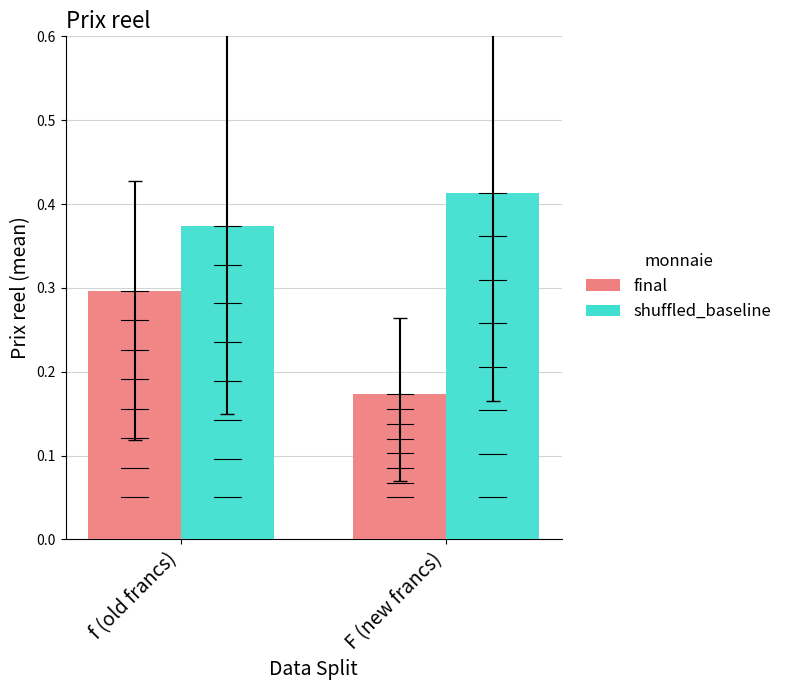

Count the shuffled_baseline values in the range 0 to 1.

2